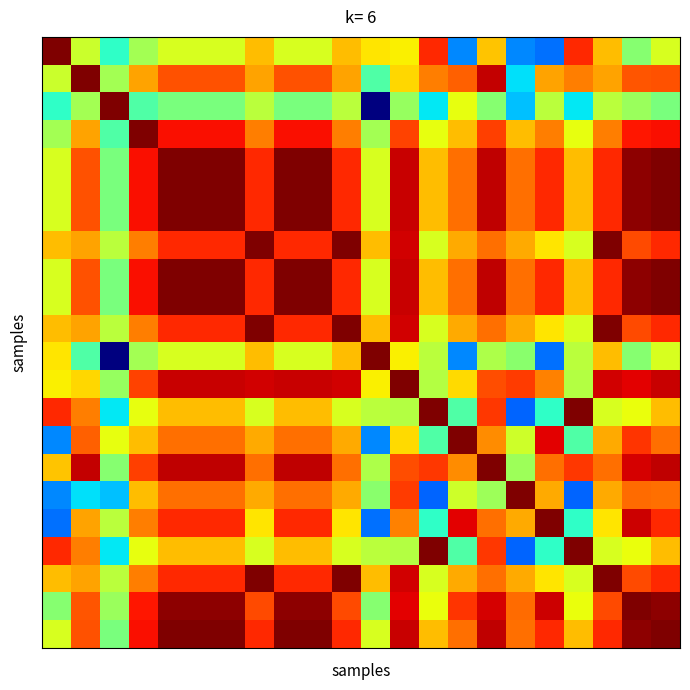

At which category is the sum across all series the highest?

4